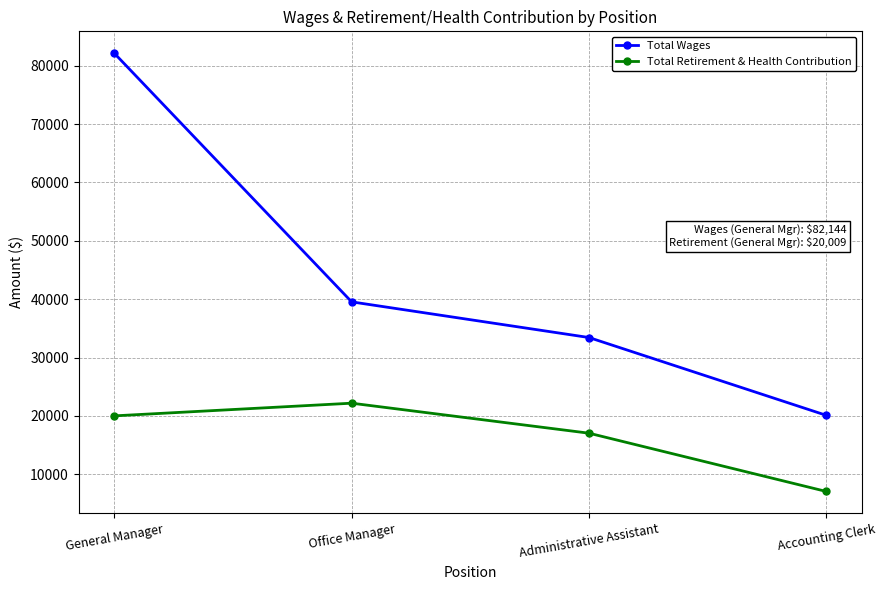

How many lines are shown in the chart?

2